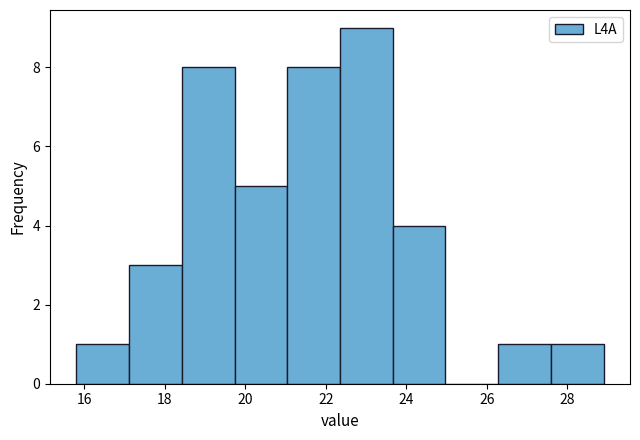

Reading left to right, transcribe this chart: for each bar, give the range it covers on the x-axis and its height. Neither the bar edges nor the heights are printed on the chart, so give them approximately, as read against the axes.

15.8 to 17.2: 1
17.2 to 18.4: 3
18.4 to 19.8: 8
19.8 to 21.0: 5
21.0 to 22.4: 8
22.4 to 23.6: 9
23.6 to 25.0: 4
25.0 to 26.2: 0
26.2 to 27.6: 1
27.6 to 29.0: 1